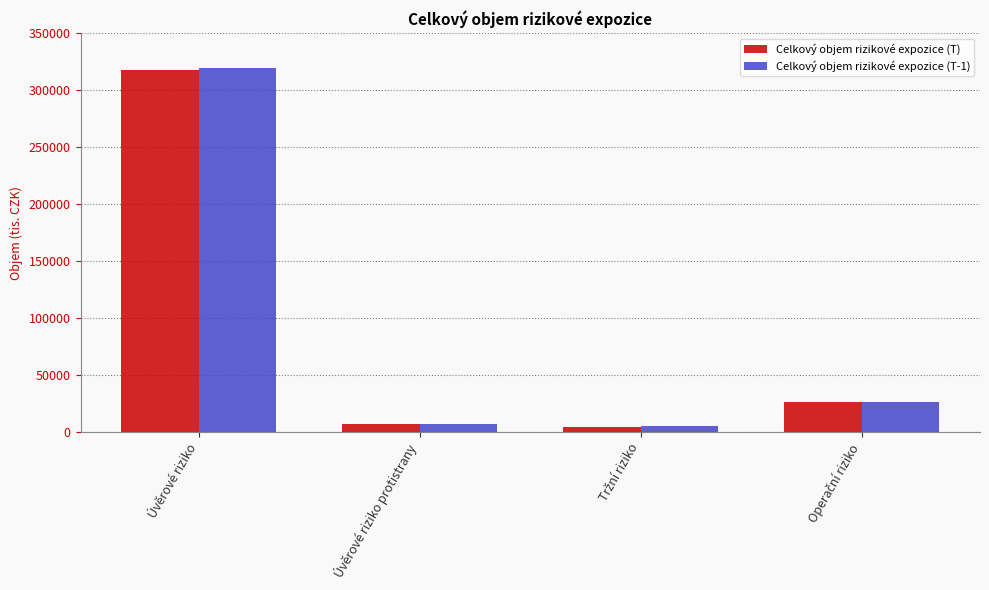

What is the difference between the maximum and minimum values in the Celkový objem rizikové expozice (T-1) series?

314029.6